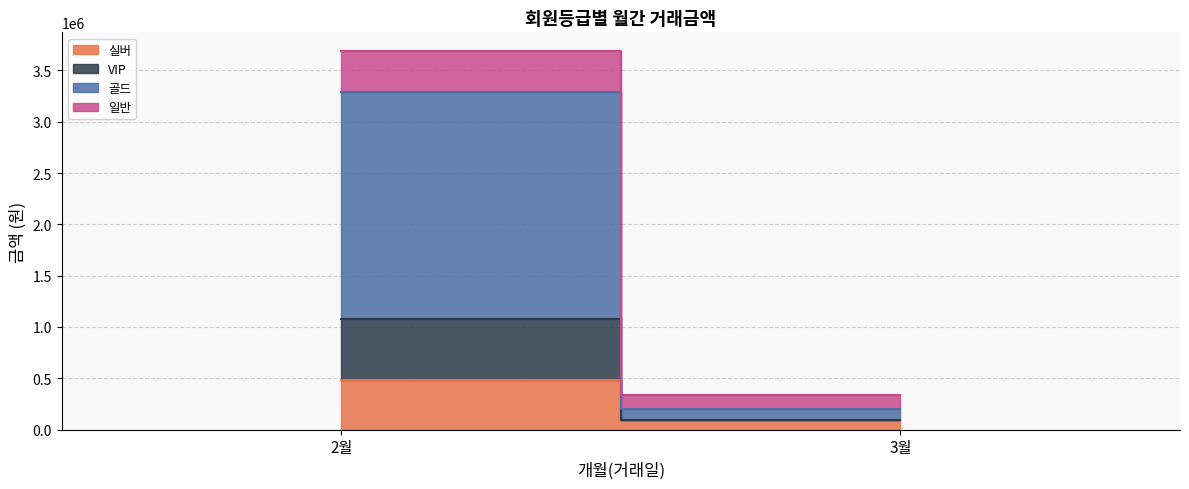

The 실버 series shows 95030 at 3월. True or false?

True